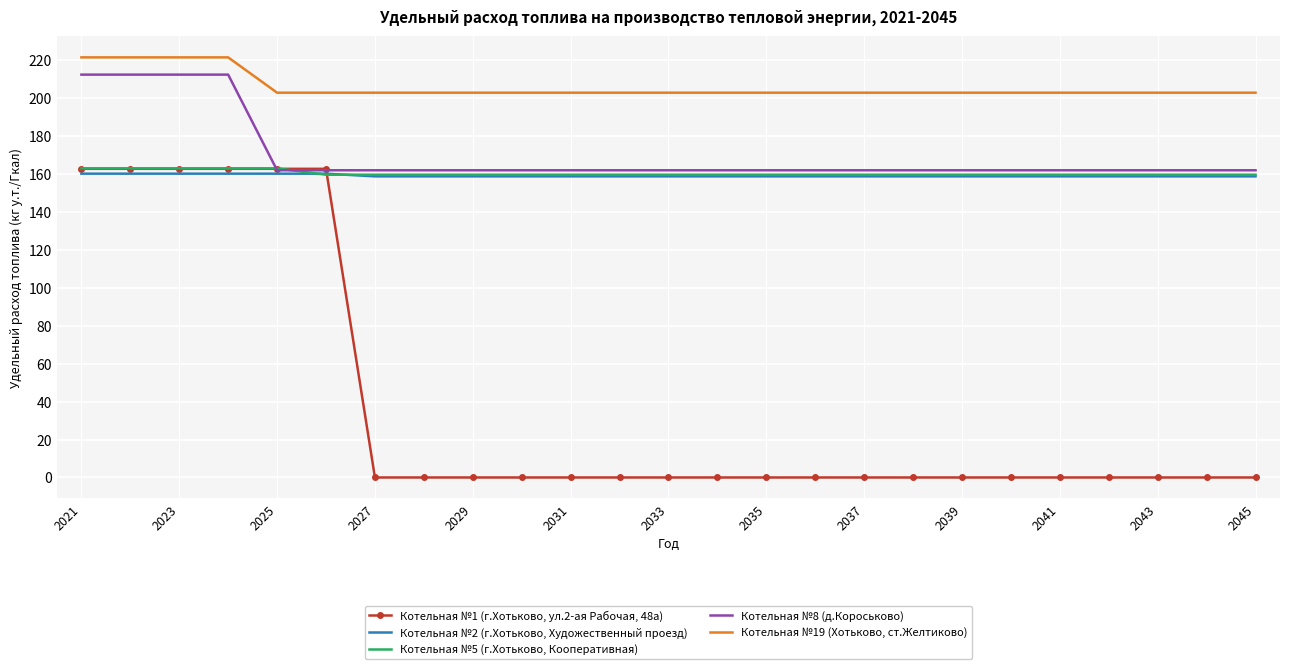

List the series in order of their peak value, highest first.

Котельная №19 (Хотьково, ст.Желтиково), Котельная №8 (д.Короськово), Котельная №5 (г.Хотьково, Кооперативная), Котельная №1 (г.Хотьково, ул.2-ая Рабочая, 48а), Котельная №2 (г.Хотьково, Художественный проезд)